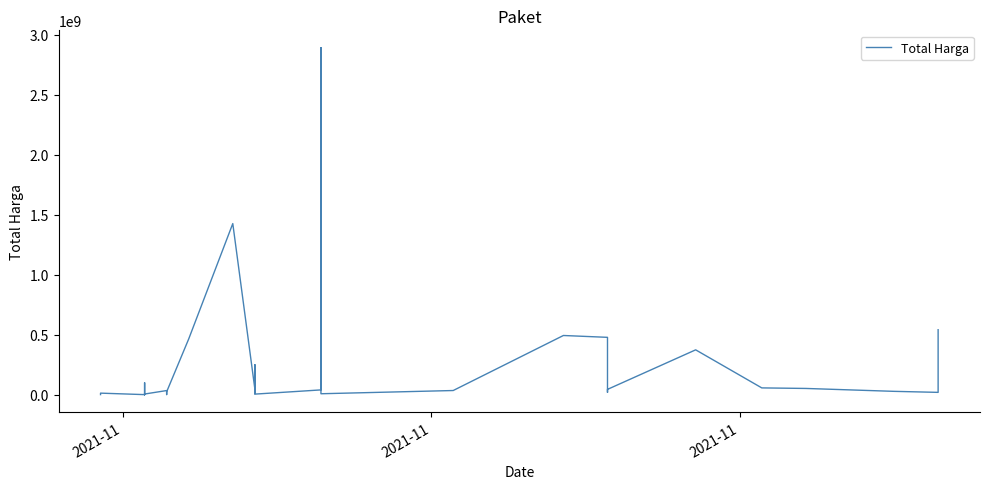

How many values exceed 27412000?

17